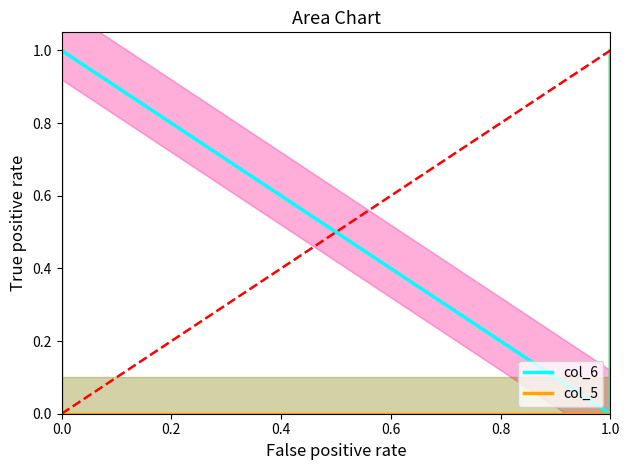

True or false: col_6 and col_5 intersect in this chart.

False